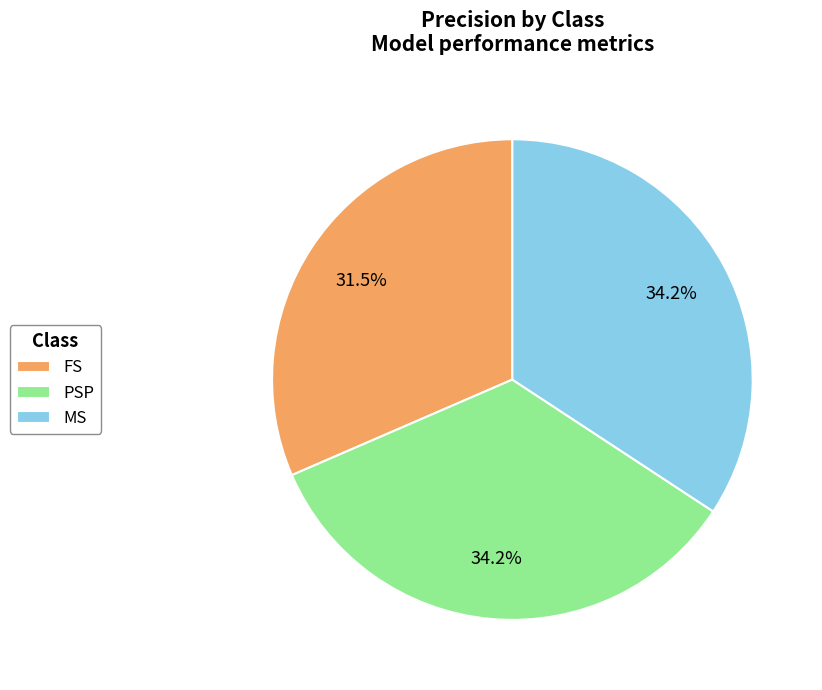

Is it true that FS is 37% of the pie?

False